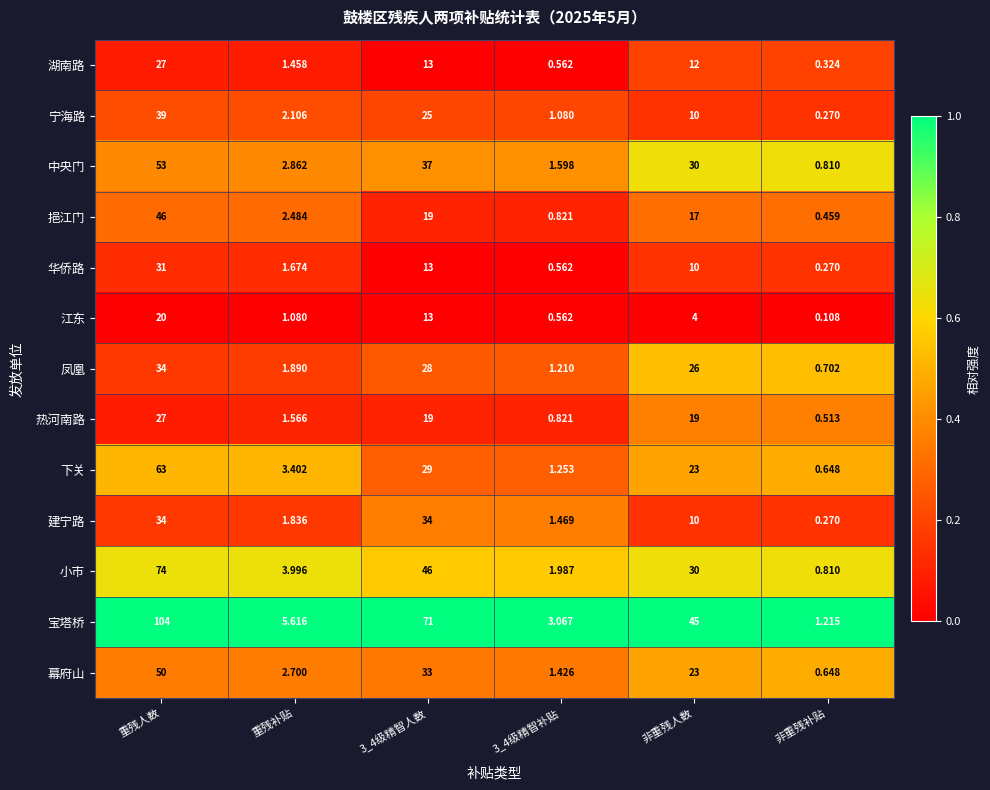

What is the greatest value displayed?

104.0